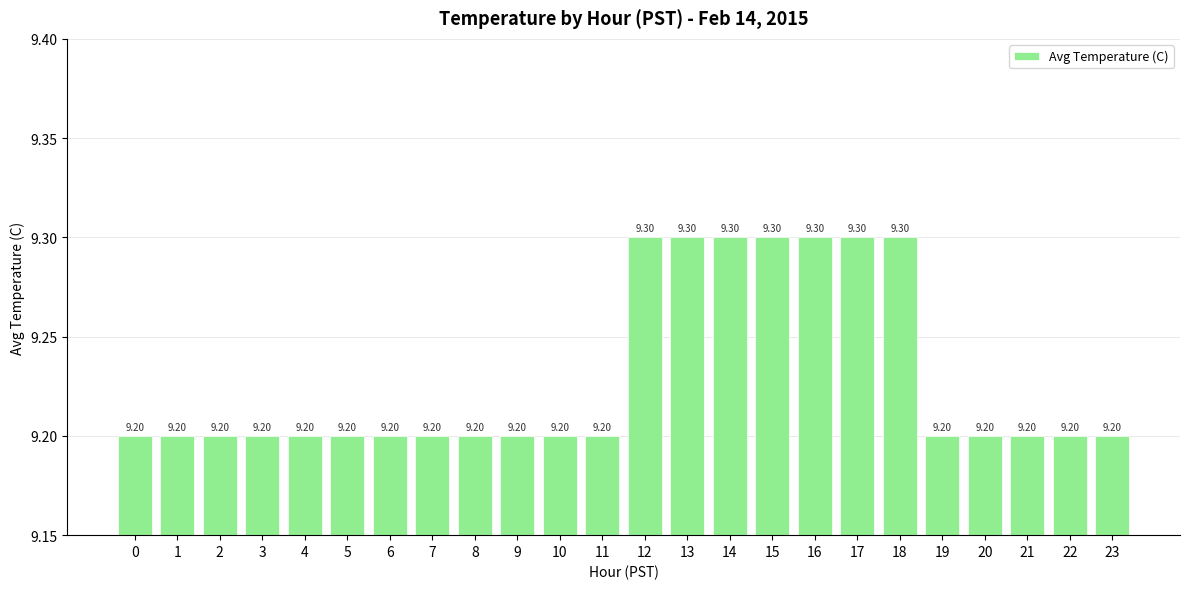

What is the sum of all values?

221.5